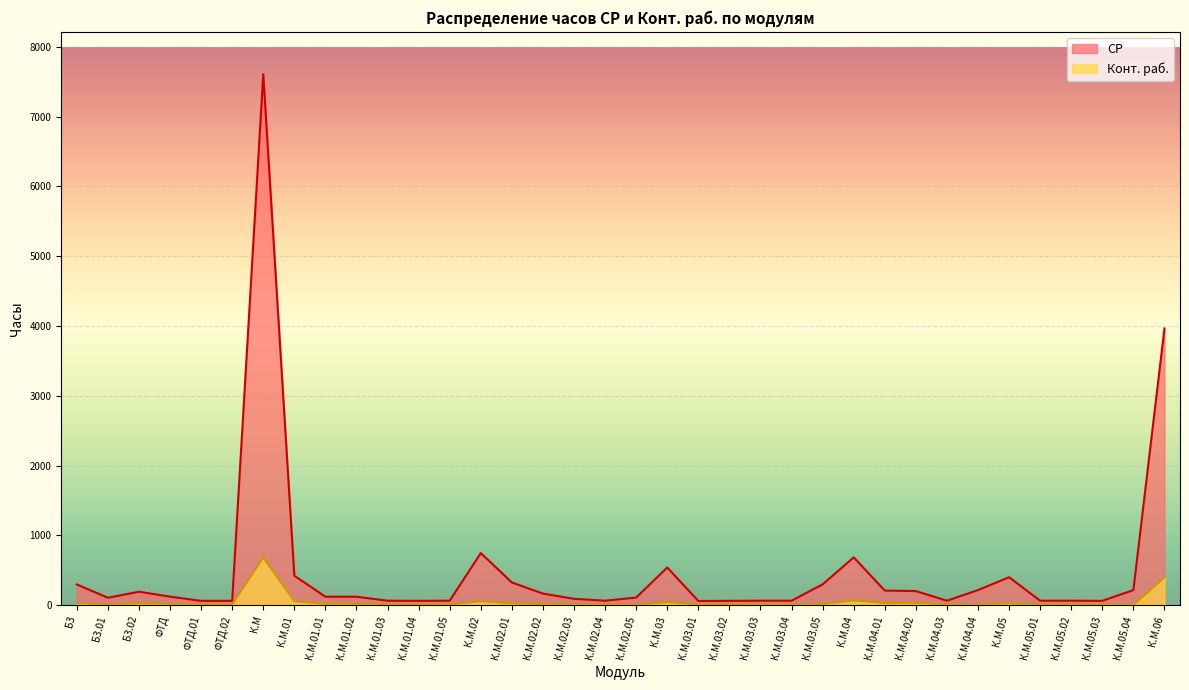

What is the smallest value displayed?

0.9